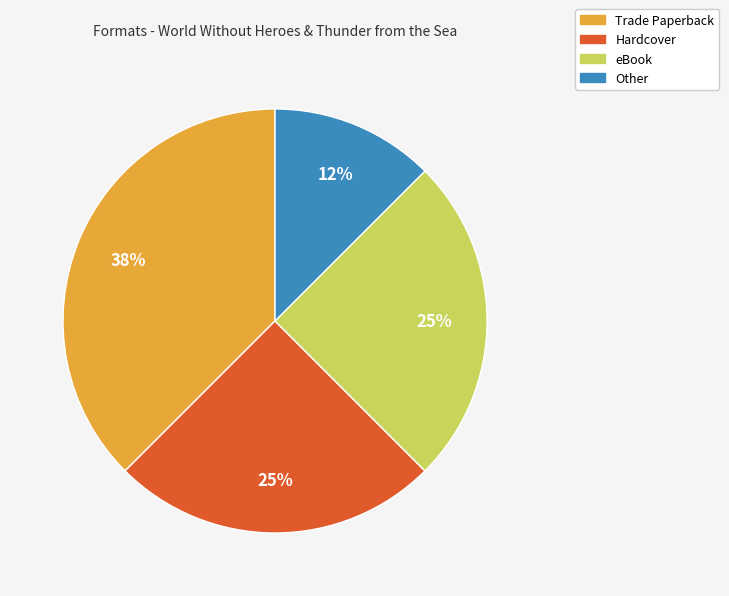

Count the number of slices in the pie.

4